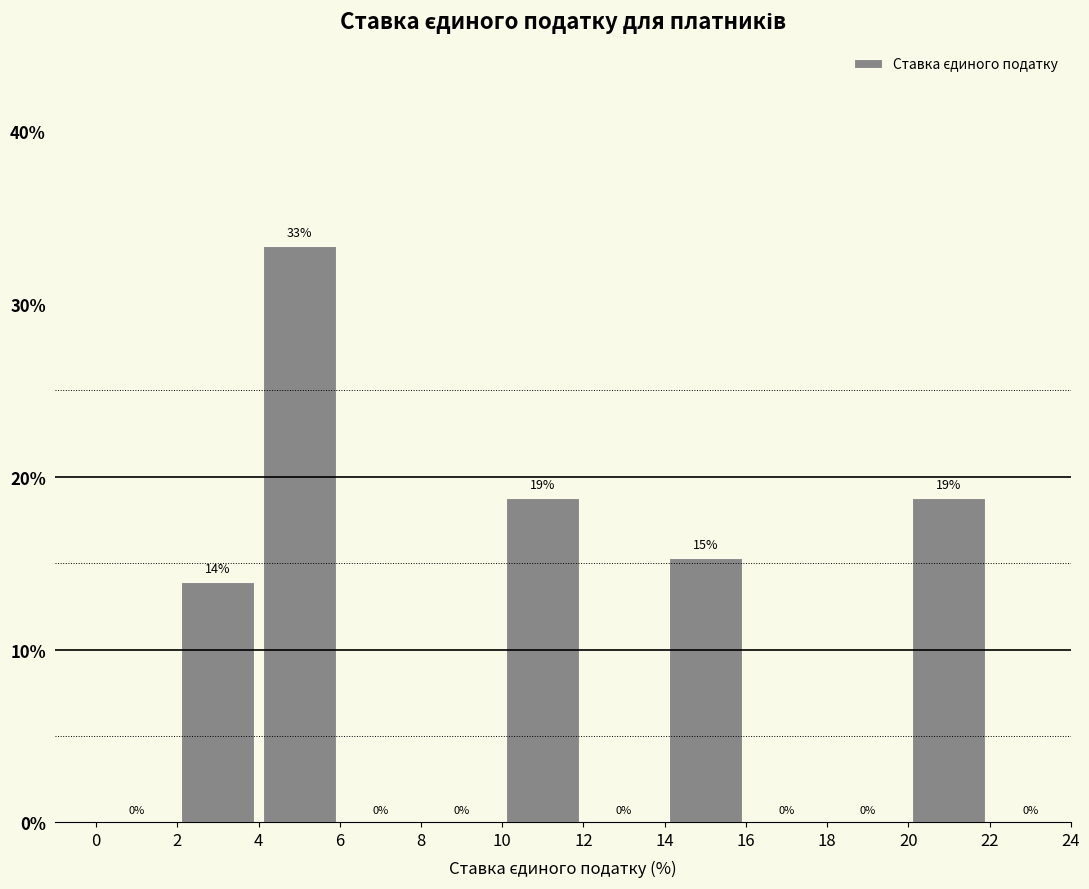

Which range on the x-axis has the tallest bar?

4 to 6